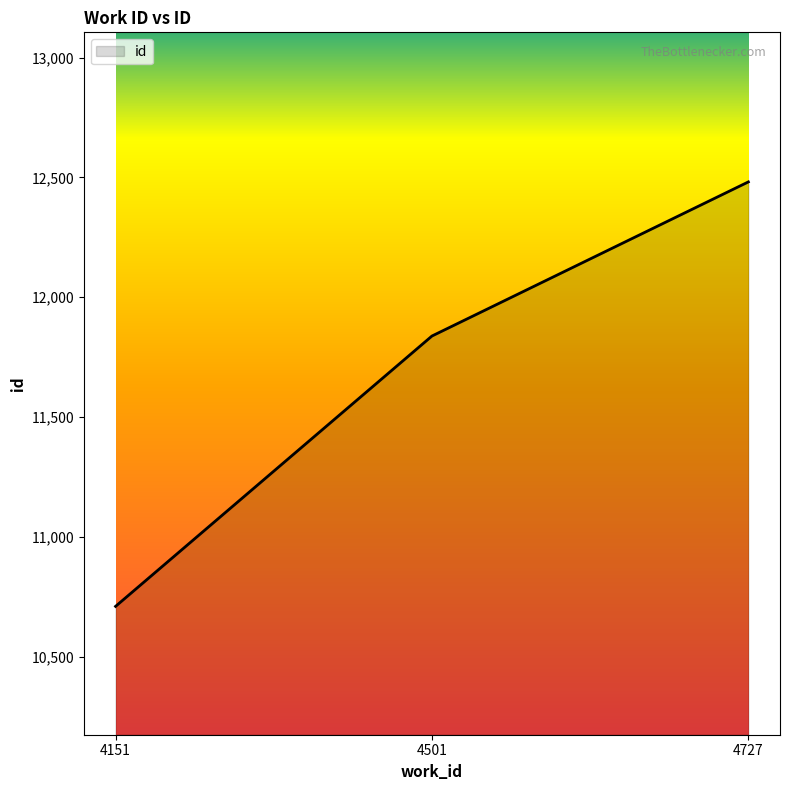

What is the difference between the values at 4727 and 4501?

643